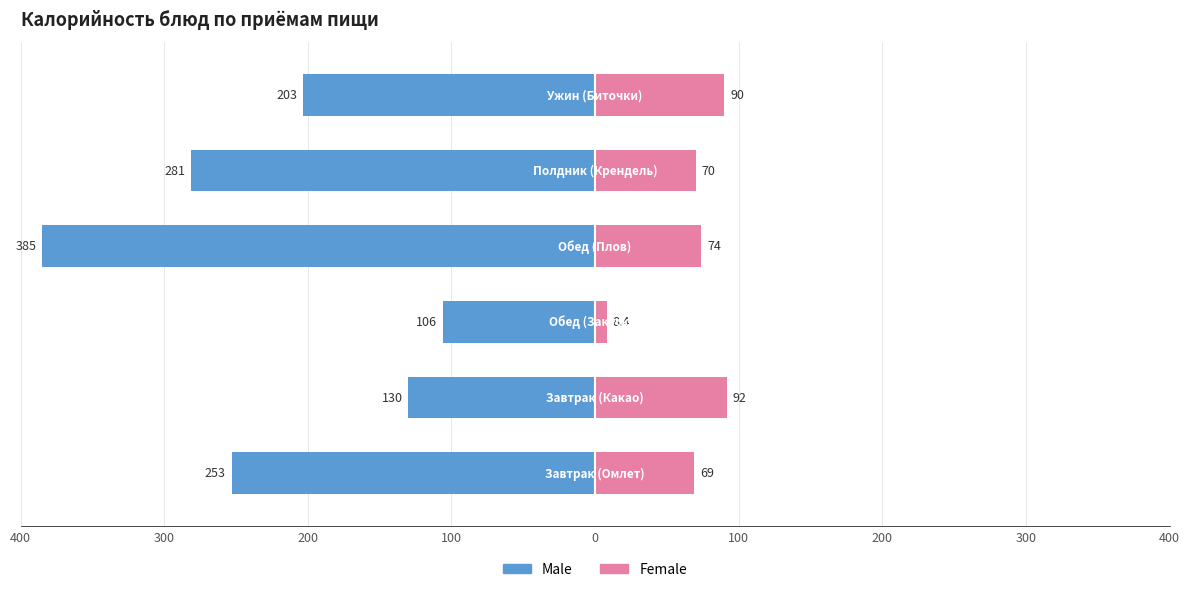

What are all the series names shown in the legend?

Male, Female